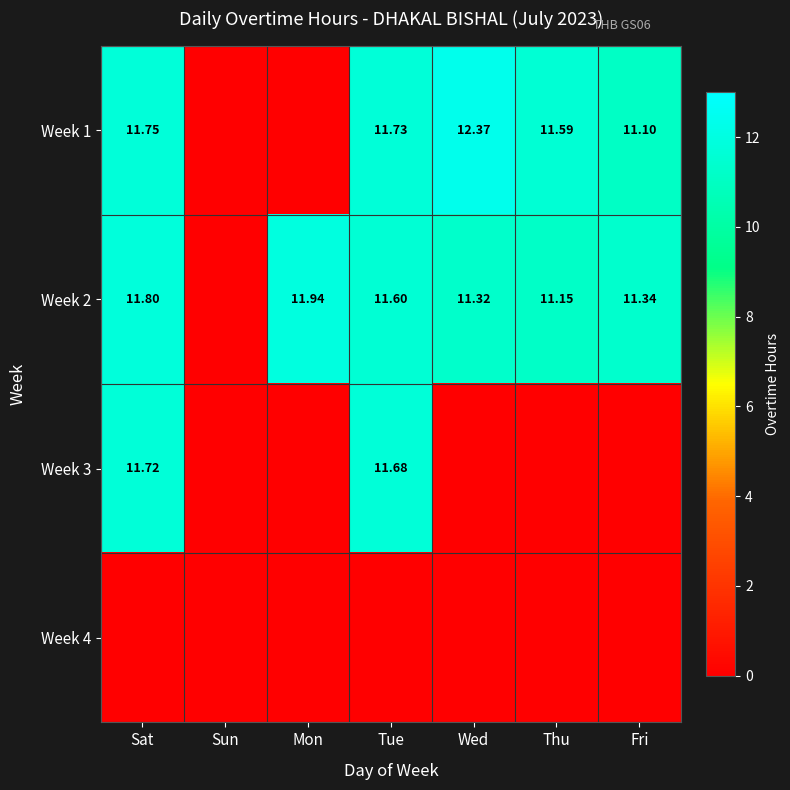

What is the difference between the highest and lowest values at Tue?

11.7